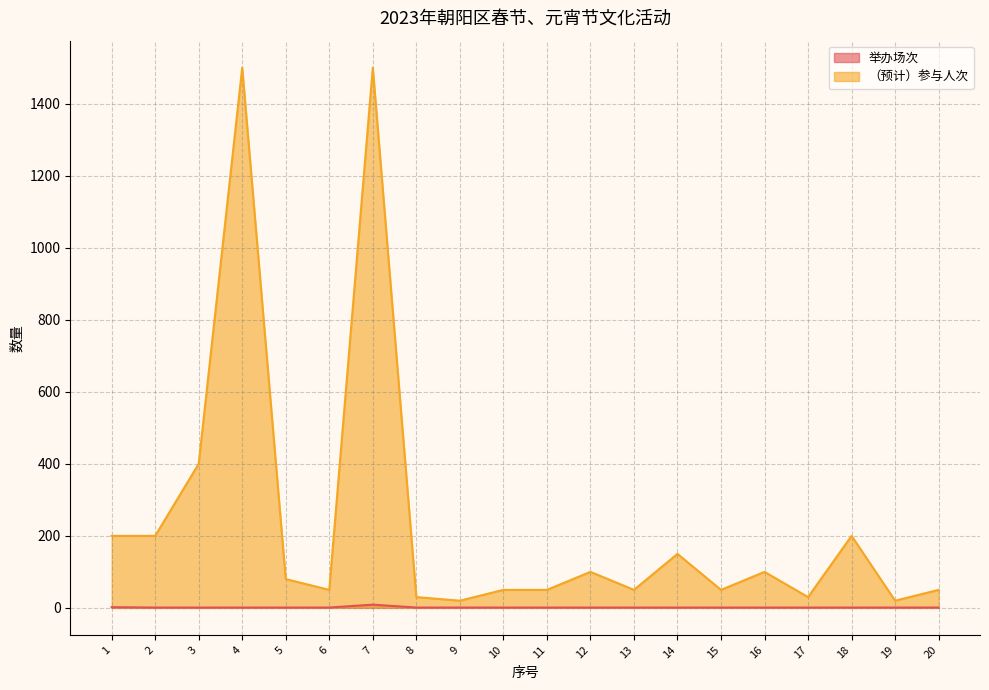

Rank the series at 18 from lowest to highest value.

举办场次, （预计）参与人次